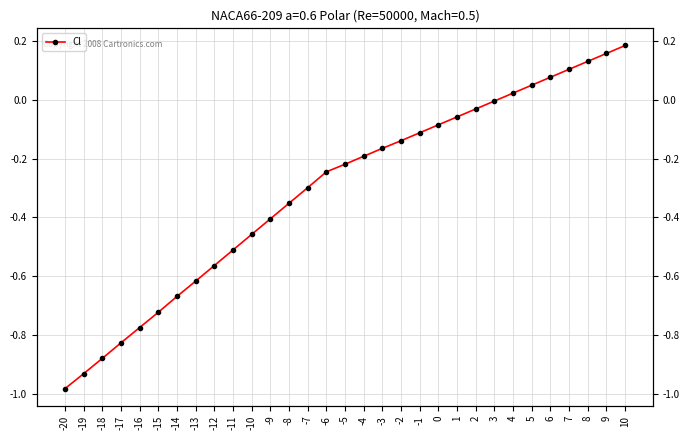

True or false: the data shows 0.0 at 4.

True